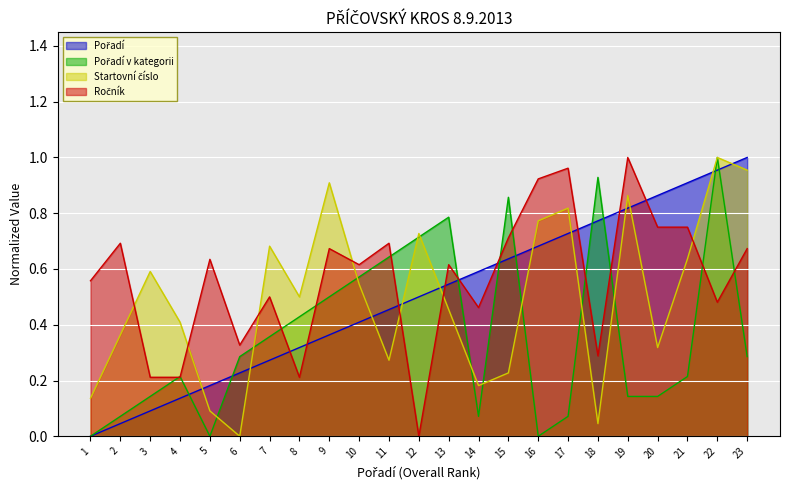

At which category is the sum across all series the highest?

22